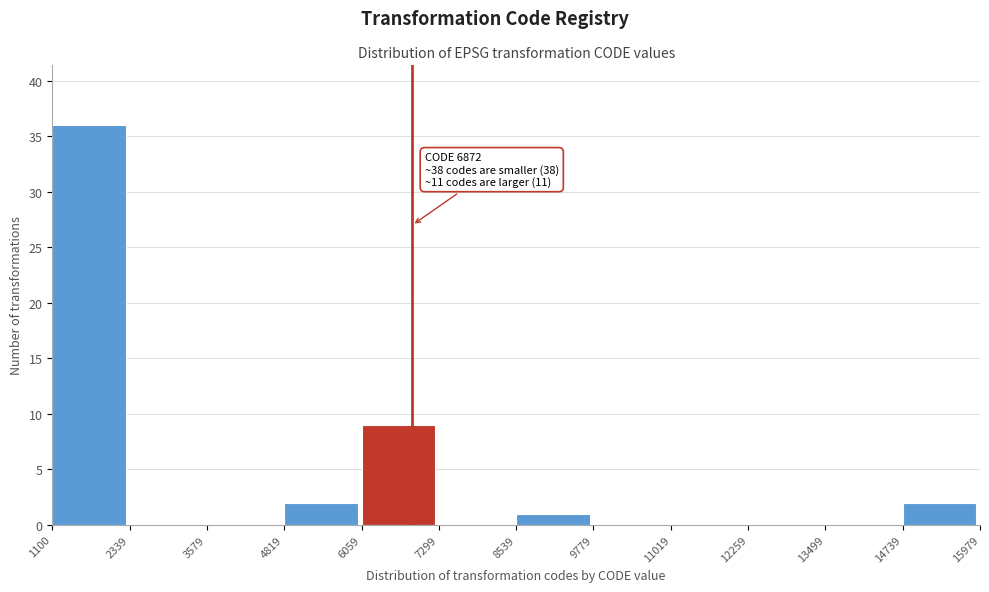

Over which range of the x-axis is the bar tallest?

1100 to 2339